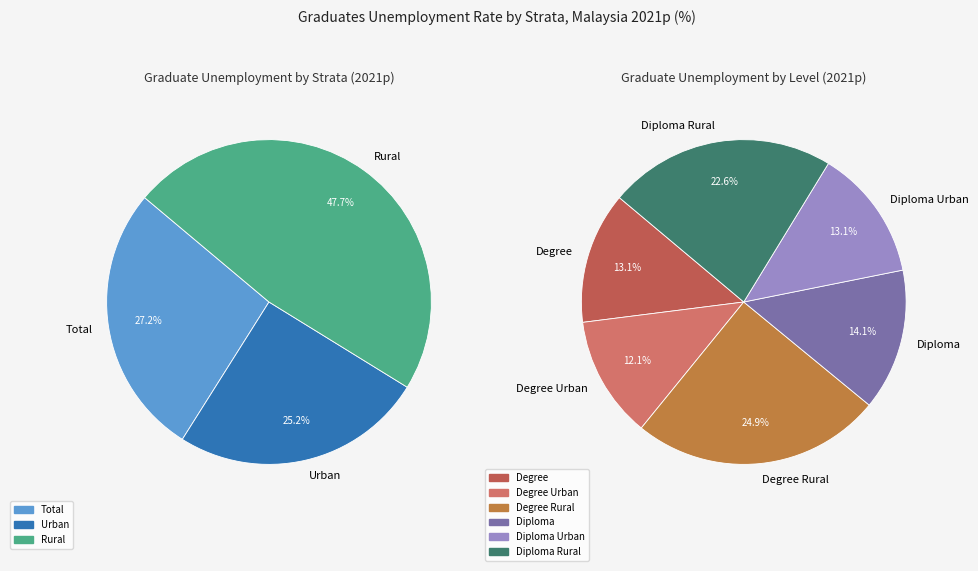

What is the ratio of the value at Degree Urban to the value at Diploma Rural?

0.5